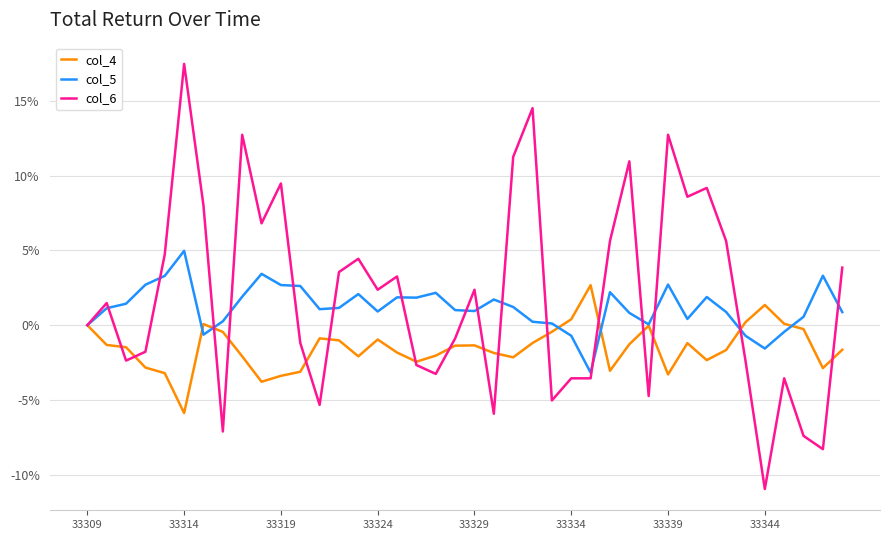

What is the highest value of the col_6 series?

17.5